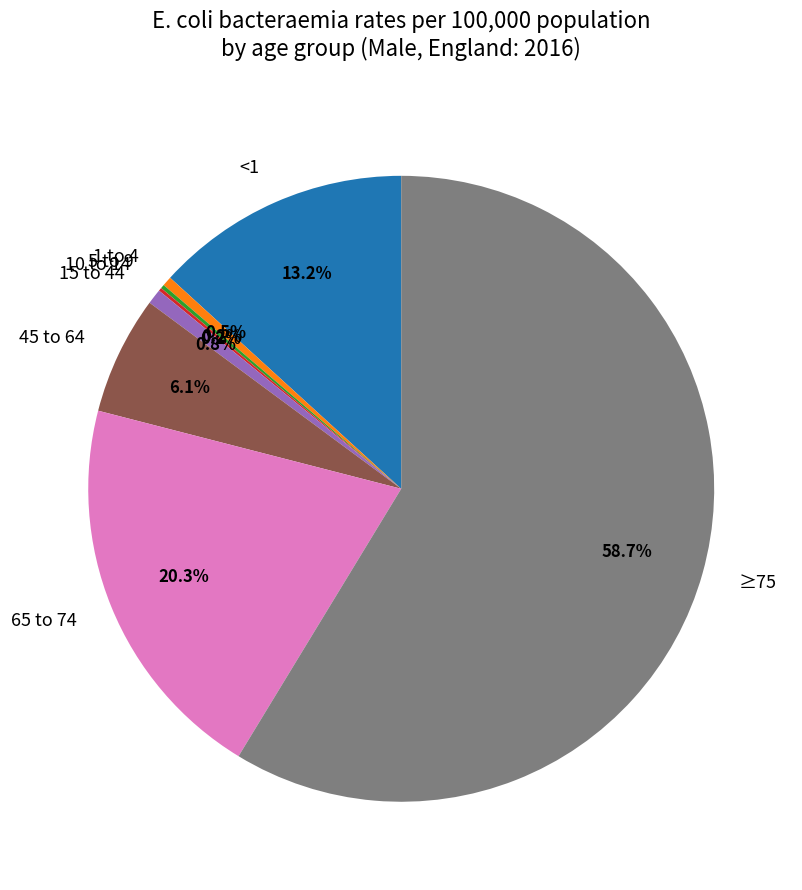

Which category has the biggest portion of the pie?

≥75